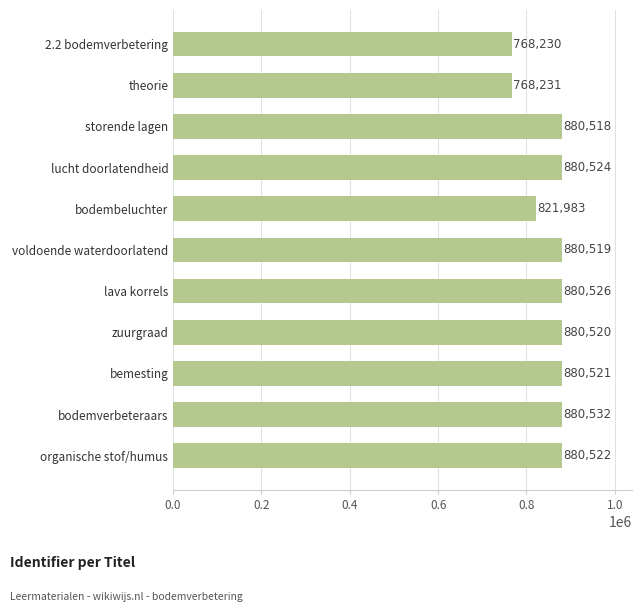

Is it true that the value at lucht doorlatendheid is 590340?

False